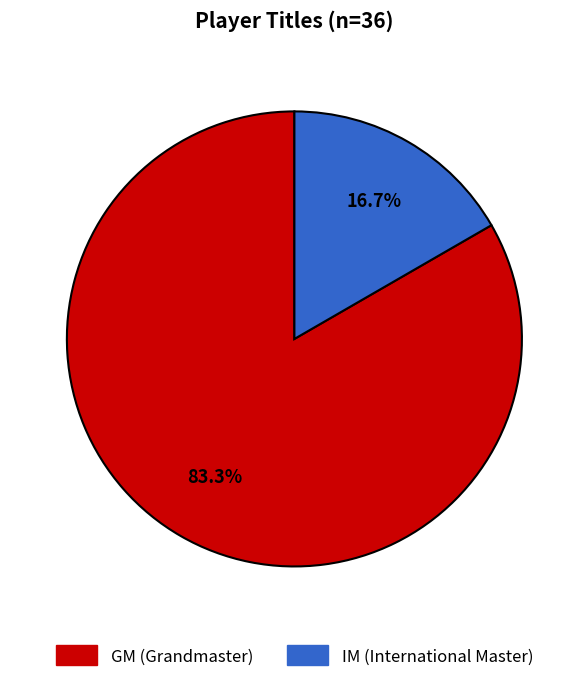

Which slice is the largest?

GM